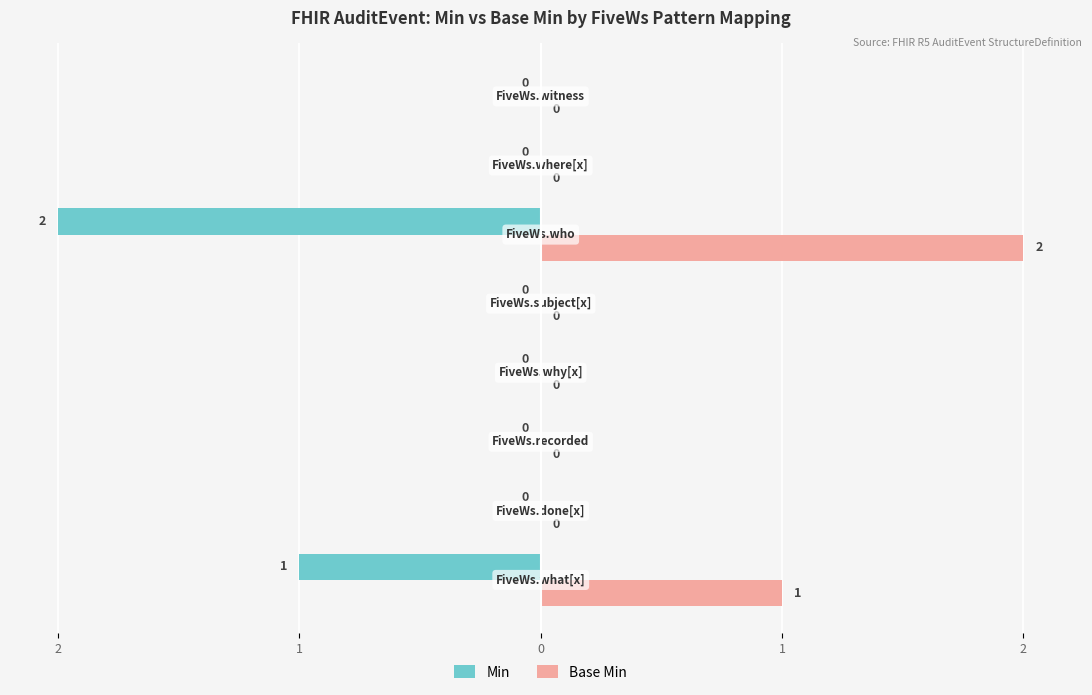

What are all the series names shown in the legend?

Min, Base Min